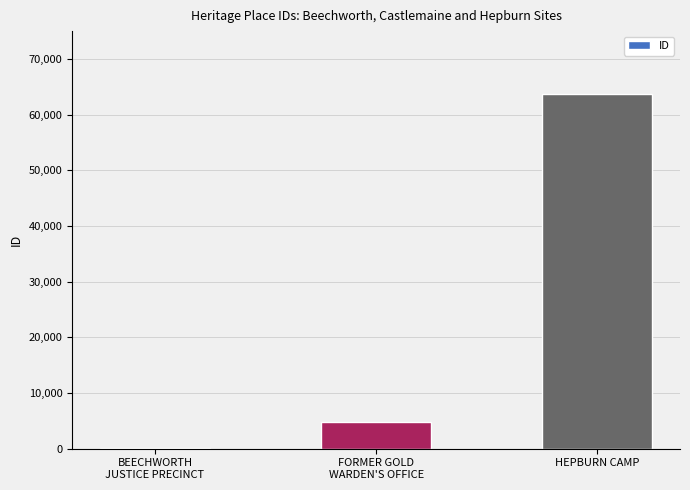

What is the maximum value shown in the chart?

63767